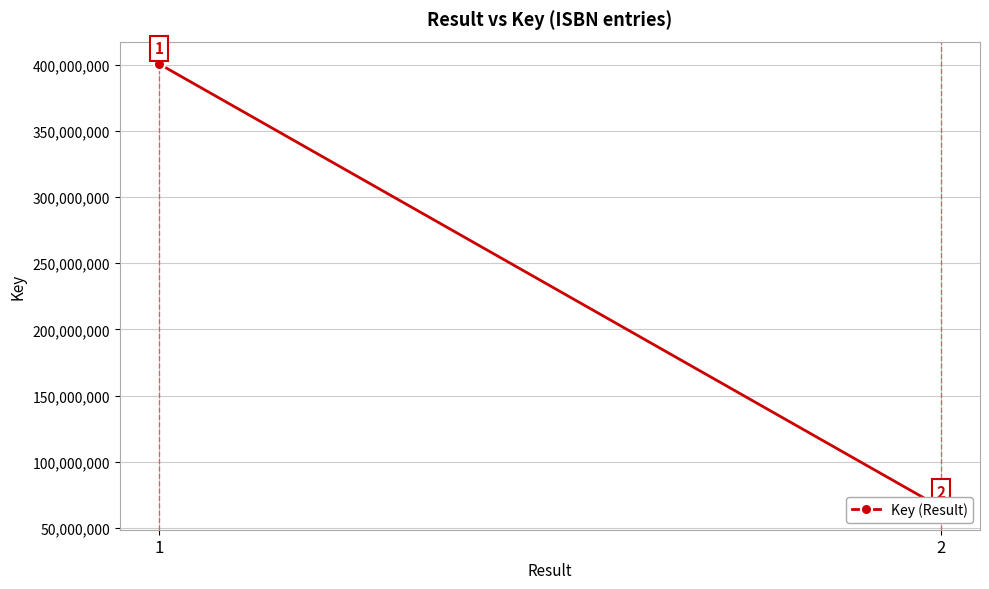

What is the maximum value shown in the chart?

400643539